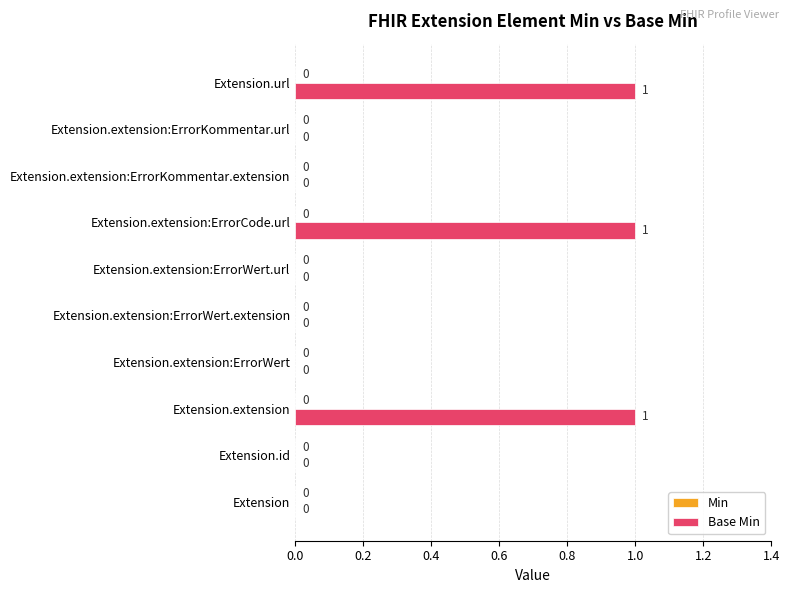

What is the sum of all values?

3